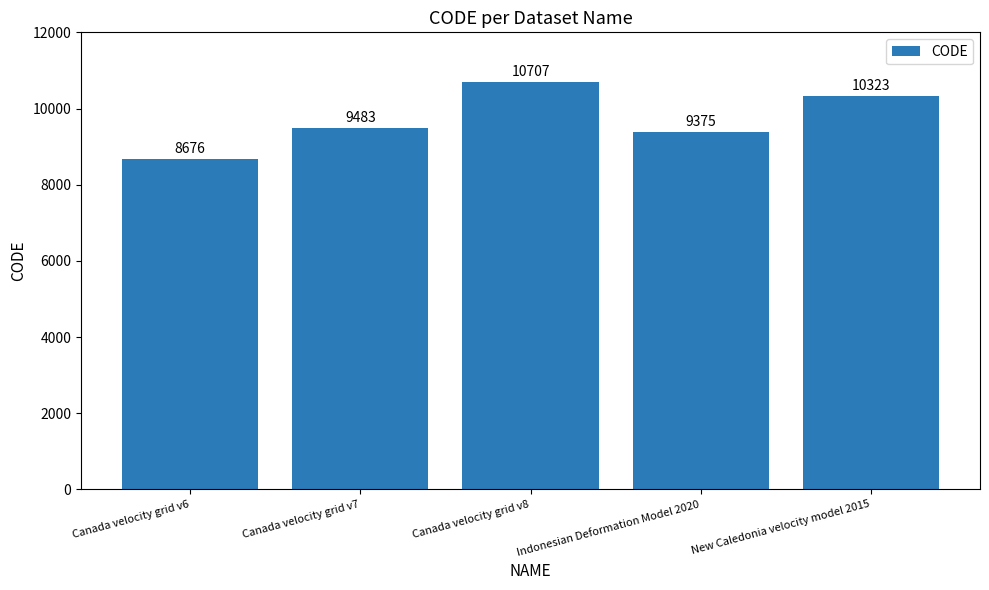

Are the bars grouped side by side (vs. stacked)?

No